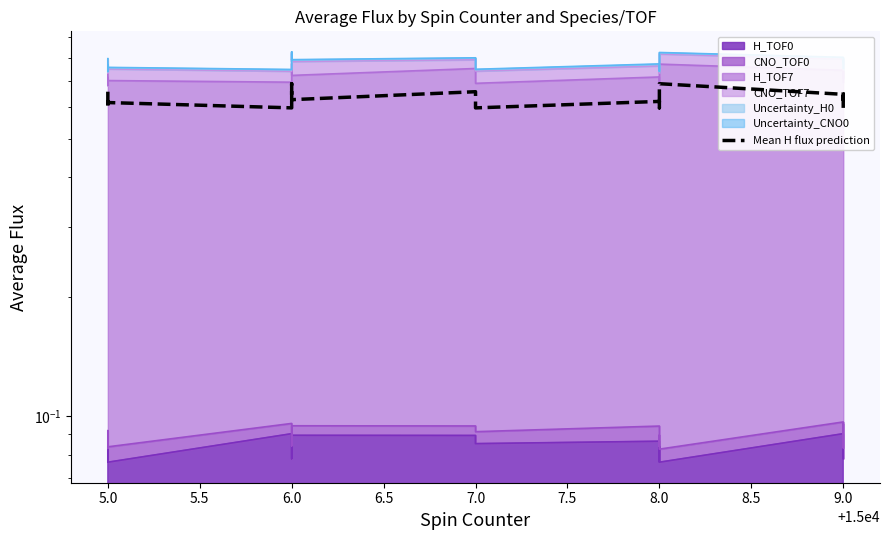

At which label is the value closest to 0?

5.0